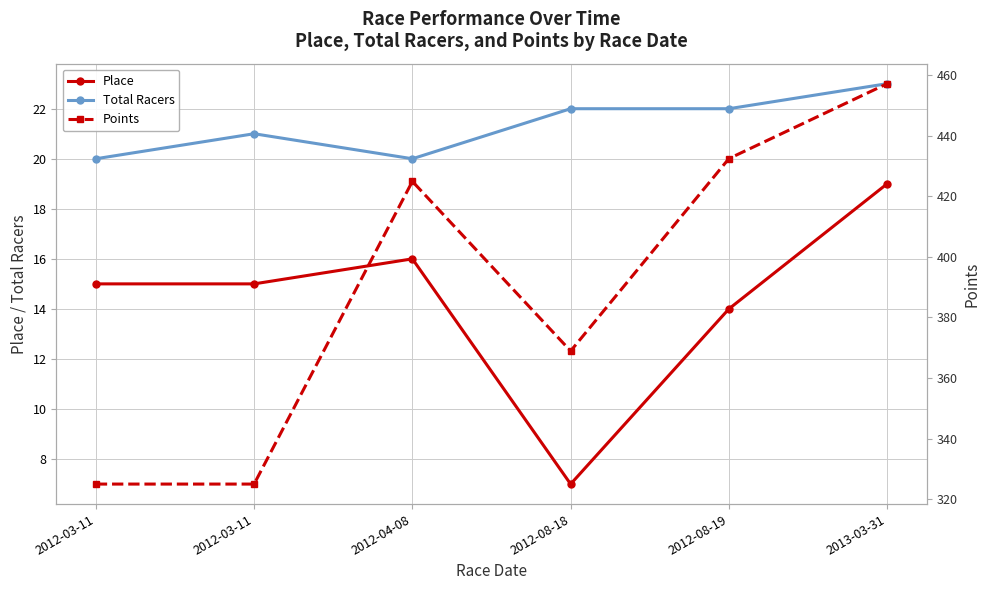

The Points series shows 209.5 at 2012-03-11. True or false?

False